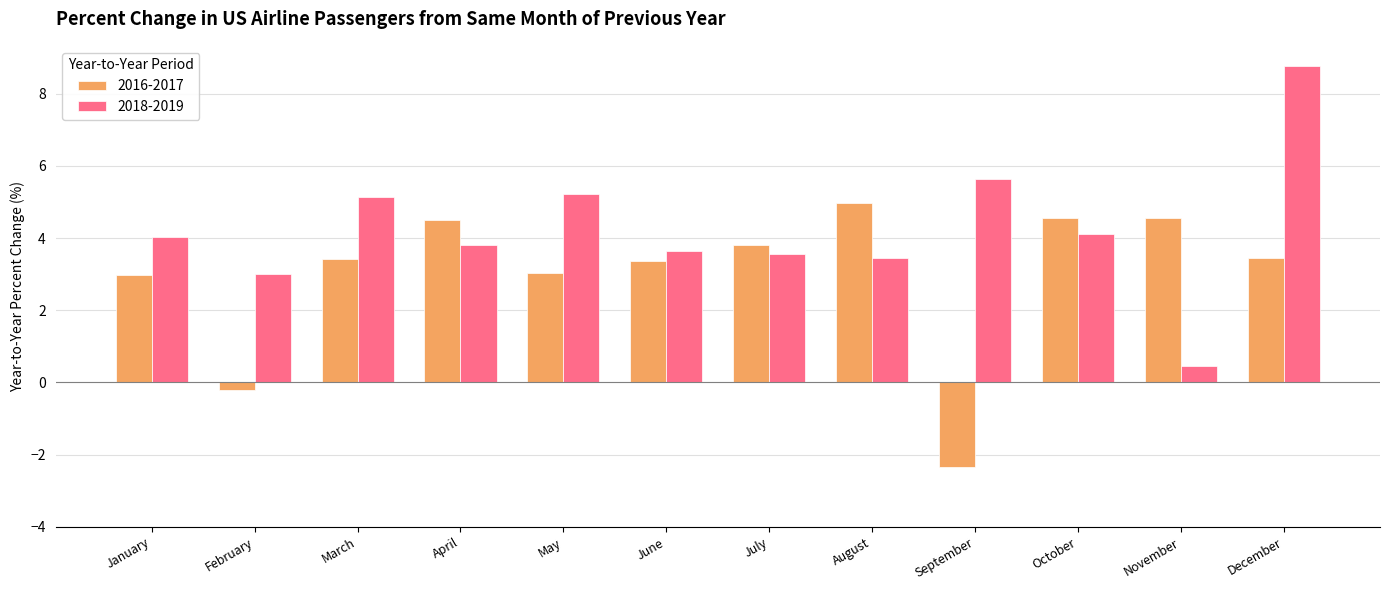

Which label corresponds to the largest value in the chart?

December